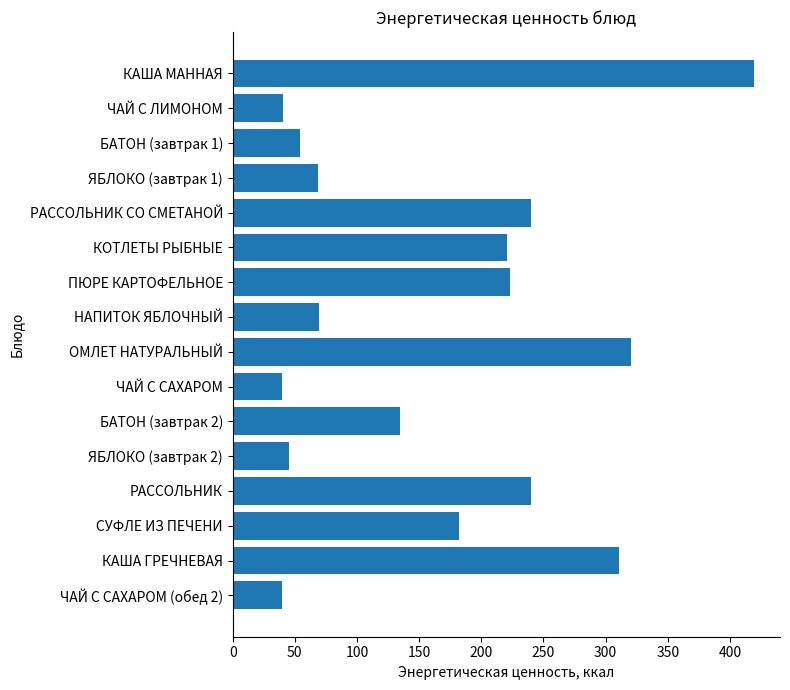

What is the label of the 13th bar from the bottom?

ЯБЛОКО (завтрак 1)